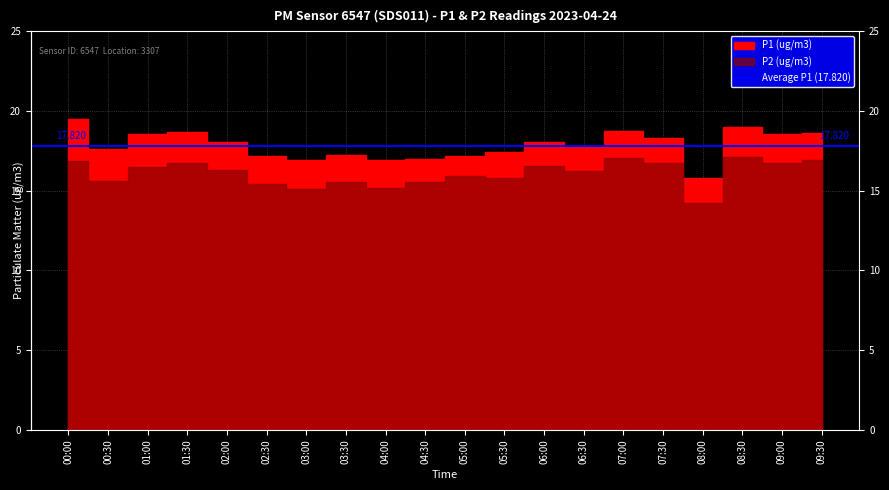

Between 00:00 and 03:30, which series saw the biggest shift?

P1 (ug/m3)